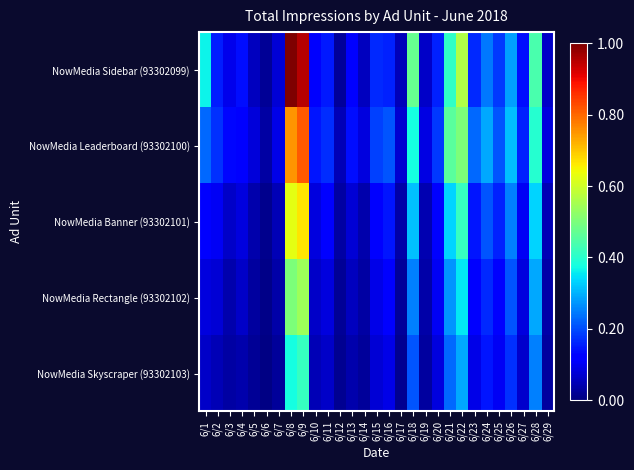

Which series has the largest range (max minus min)?

NowMedia Sidebar (93302099)